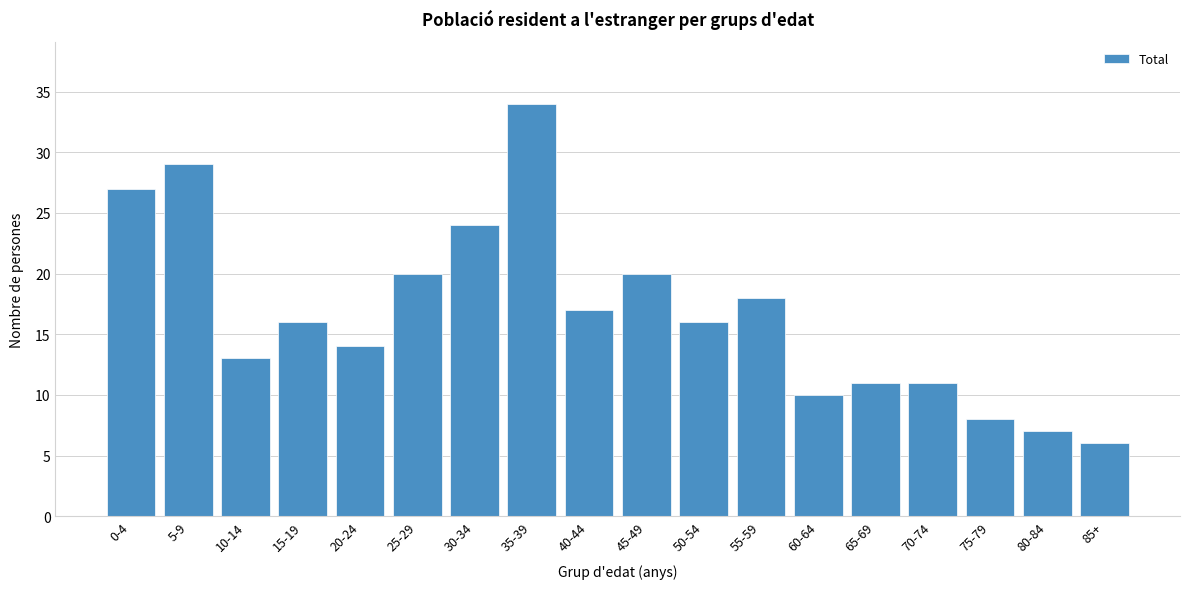

Reading left to right, extract all data points from this chart.

27	29	13	16	14	20	24	34	17	20	16	18	10	11	11	8	7	6